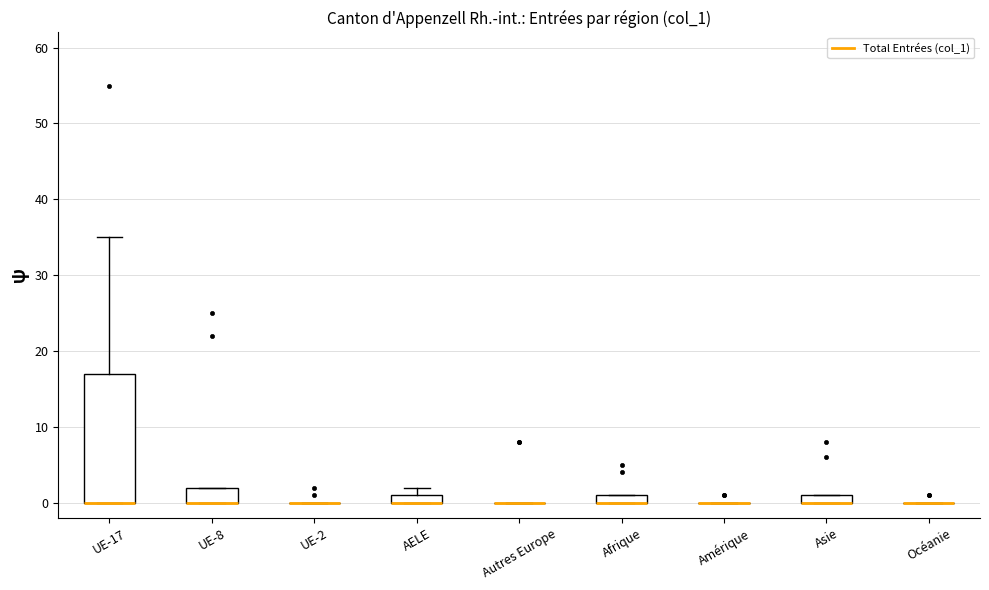

Where is the lower edge of the box for UE-17 on the y-axis? The values are not printed on the chart, so give them approximately, as read against the axis.

0